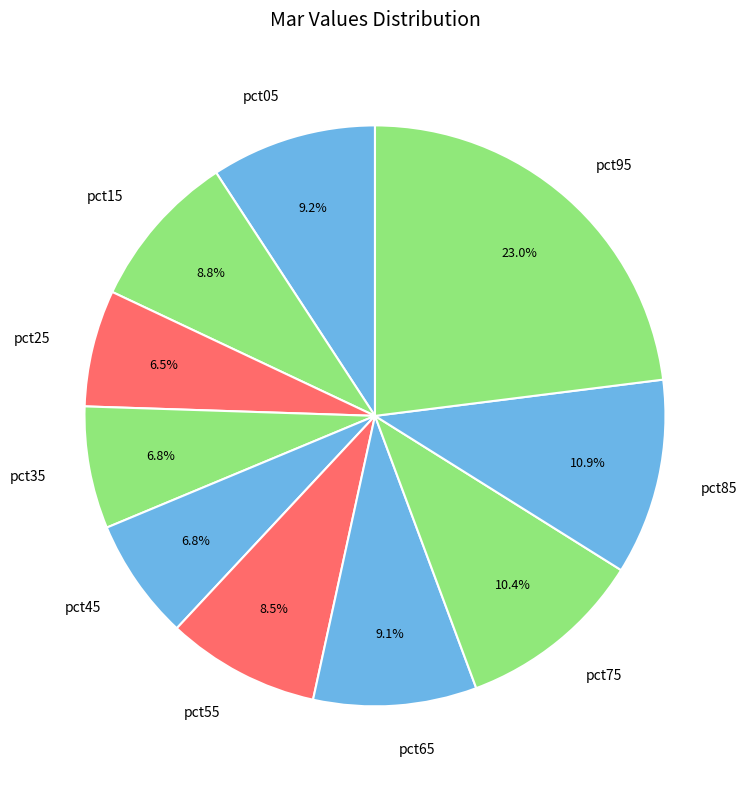

Do pct15 and pct05 together represent more than half of the pie?

No